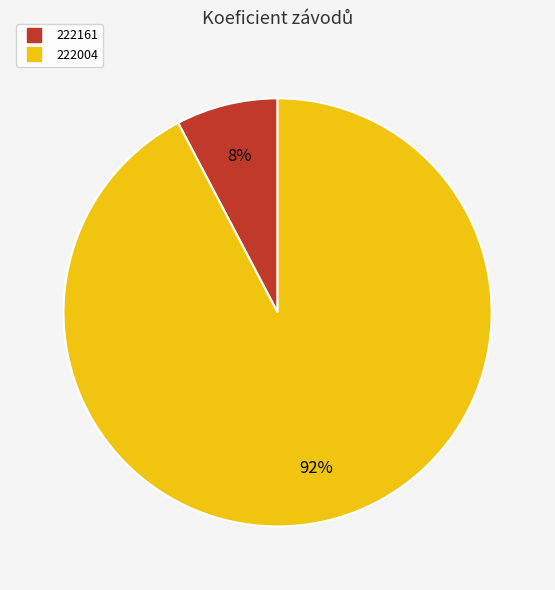

Rank the categories by value from lowest to highest.

222161, 222004